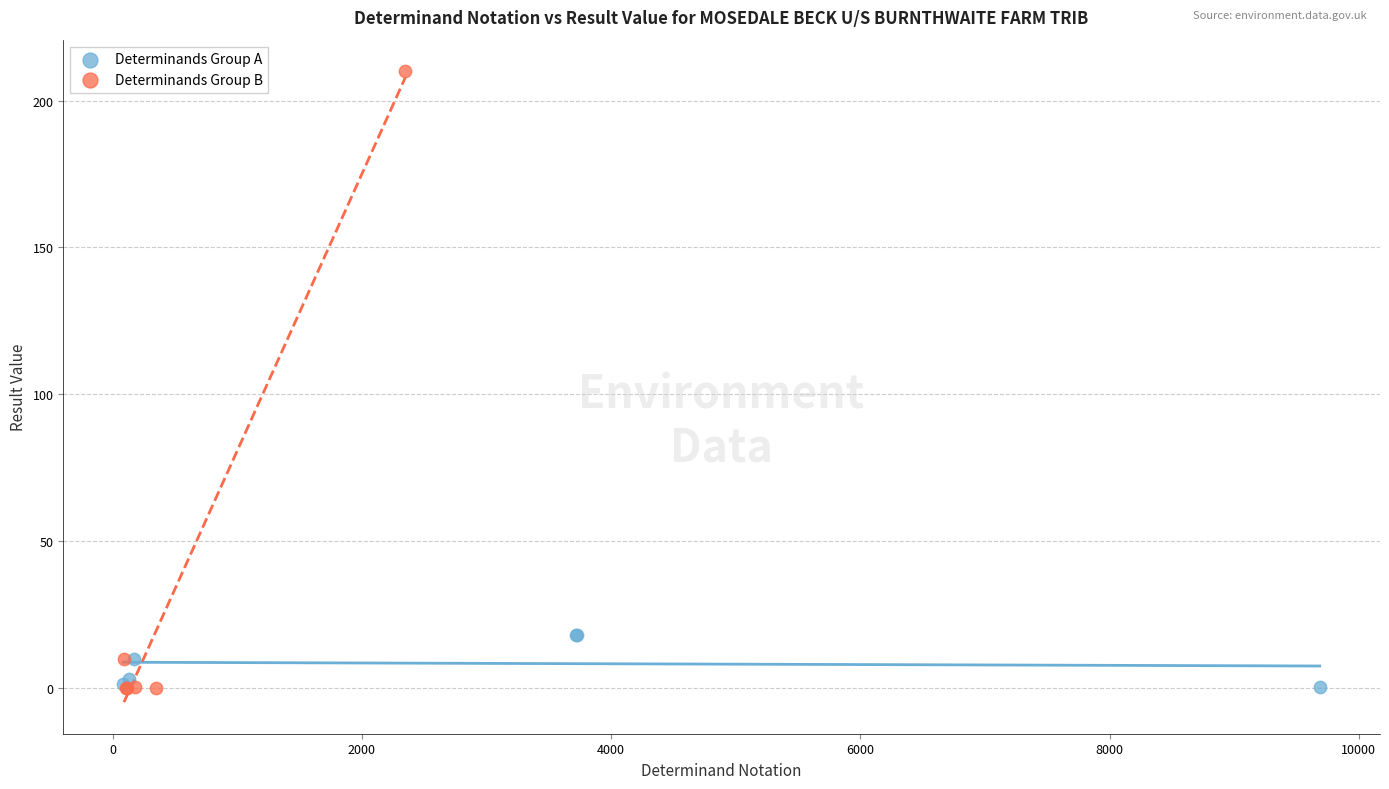

Which series reaches the maximum Y coordinate?

Determinands Group B